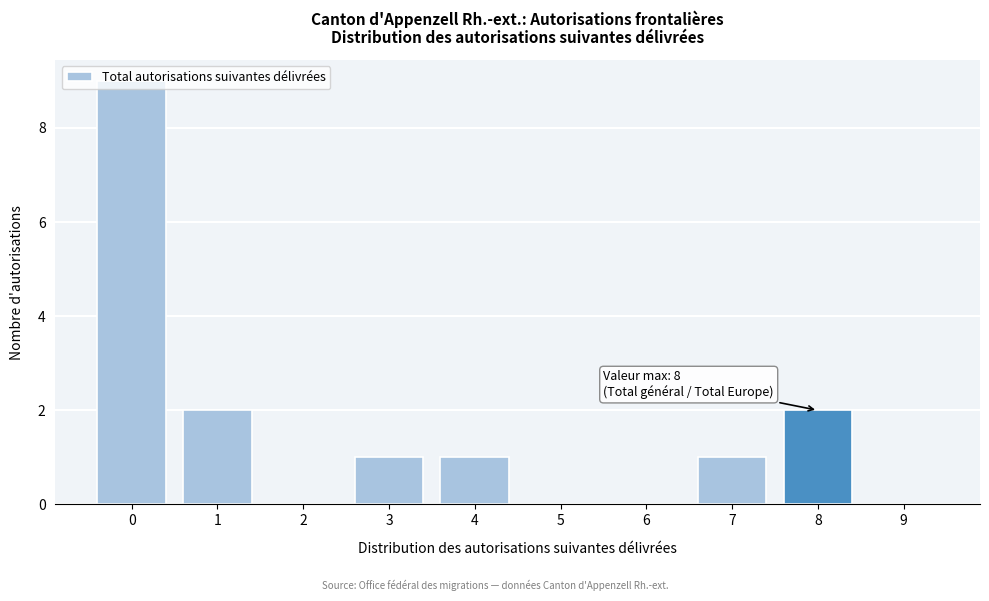

What is the maximum value shown in the chart?

9